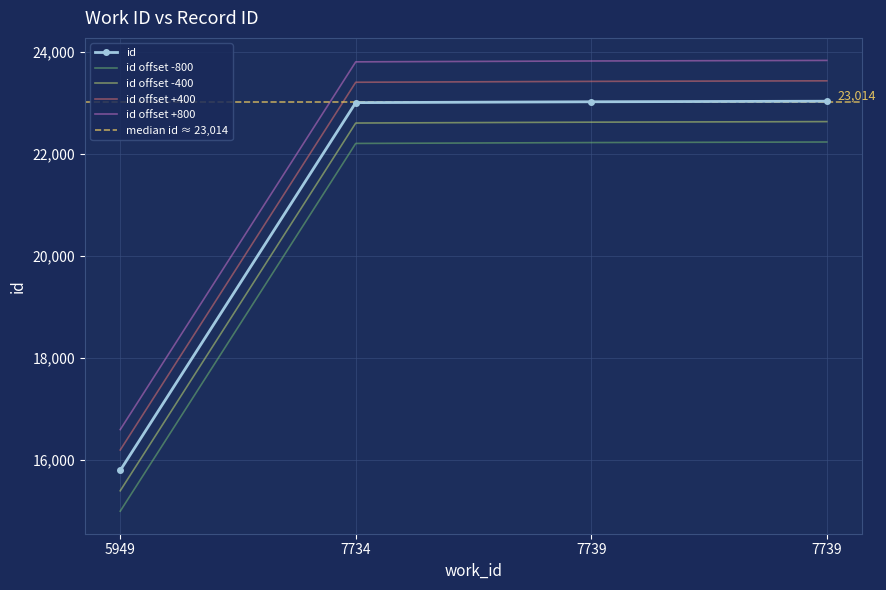

Is it true that the value at 7734 is 23006?

True